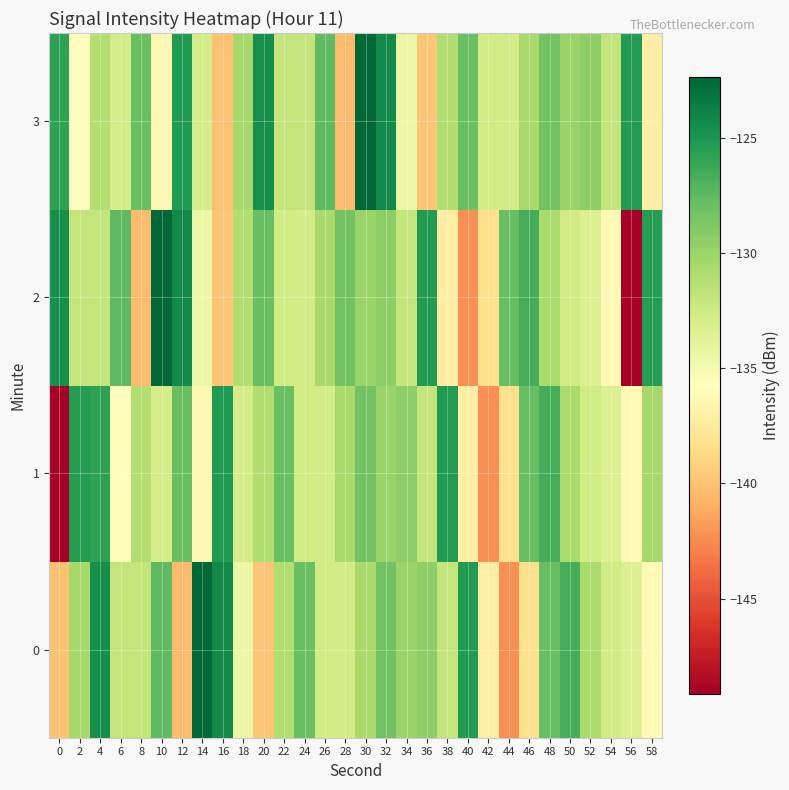

Which series has the widest spread of values?

2